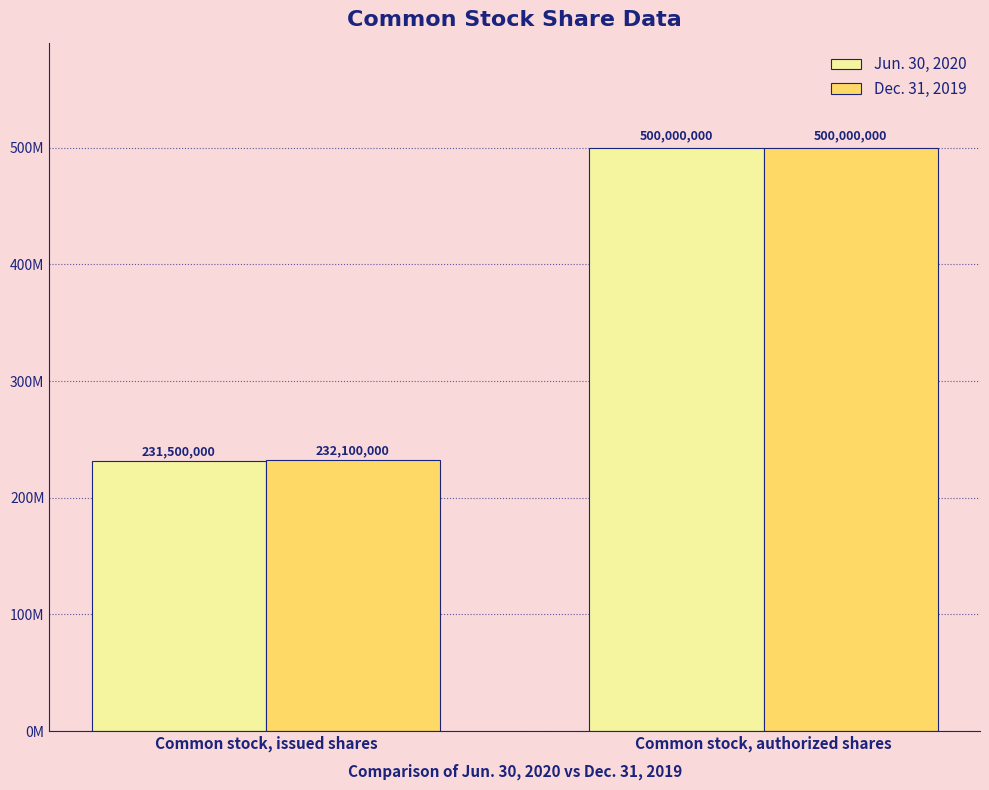

Between Common stock, issued shares and Common stock, authorized shares, which series saw the biggest shift?

Jun. 30, 2020